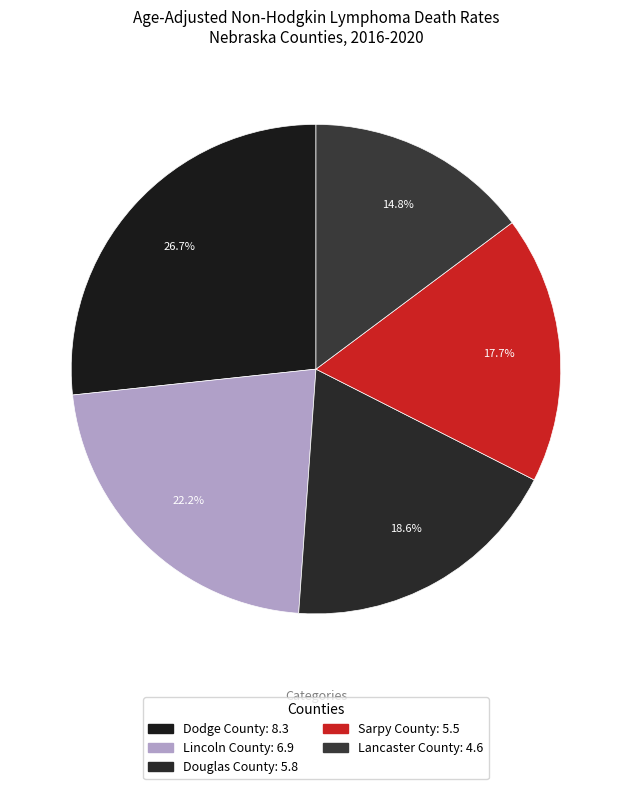

Does any single category account for the majority?

No